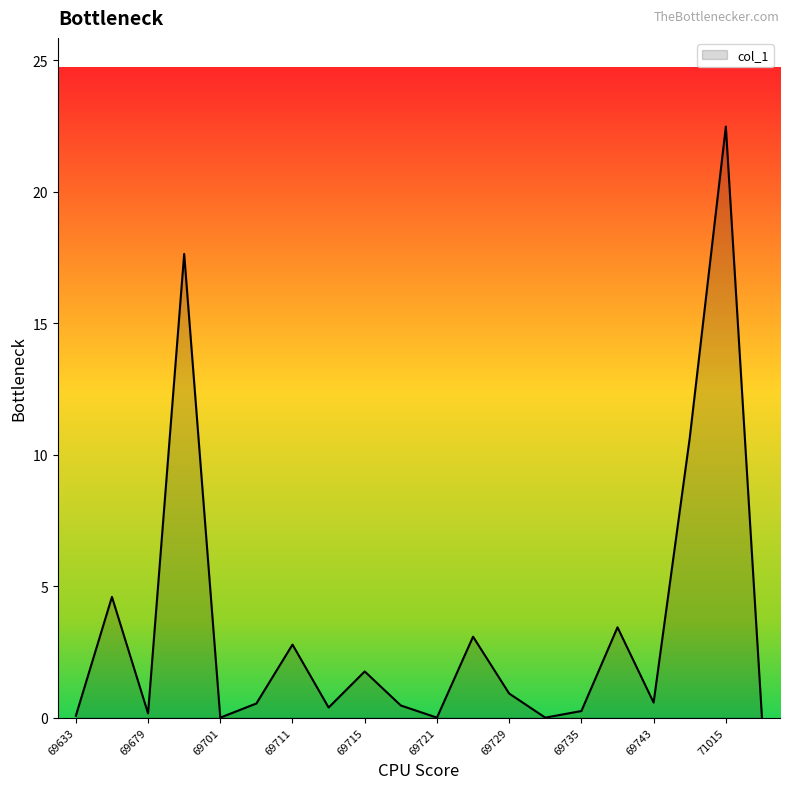

What is the maximum value shown in the chart?

22.5